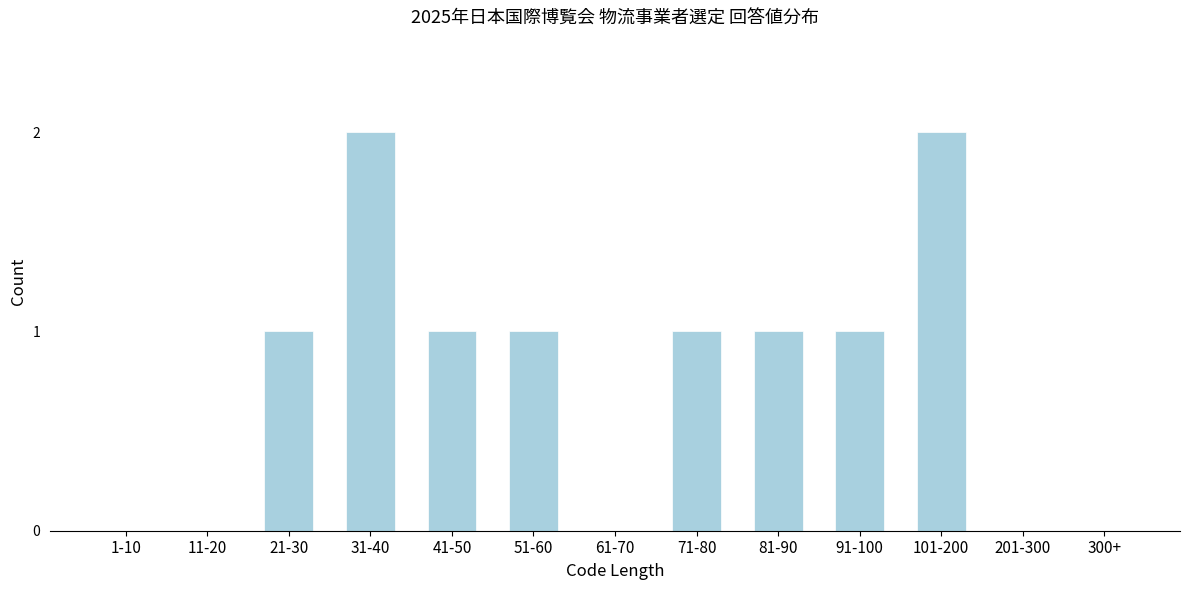

Reading left to right, transcribe all the data shown in this chart.

1-10=0	11-20=0	21-30=1	31-40=2	41-50=1	51-60=1	61-70=0	71-80=1	81-90=1	91-100=1	101-200=2	201-300=0	300+=0